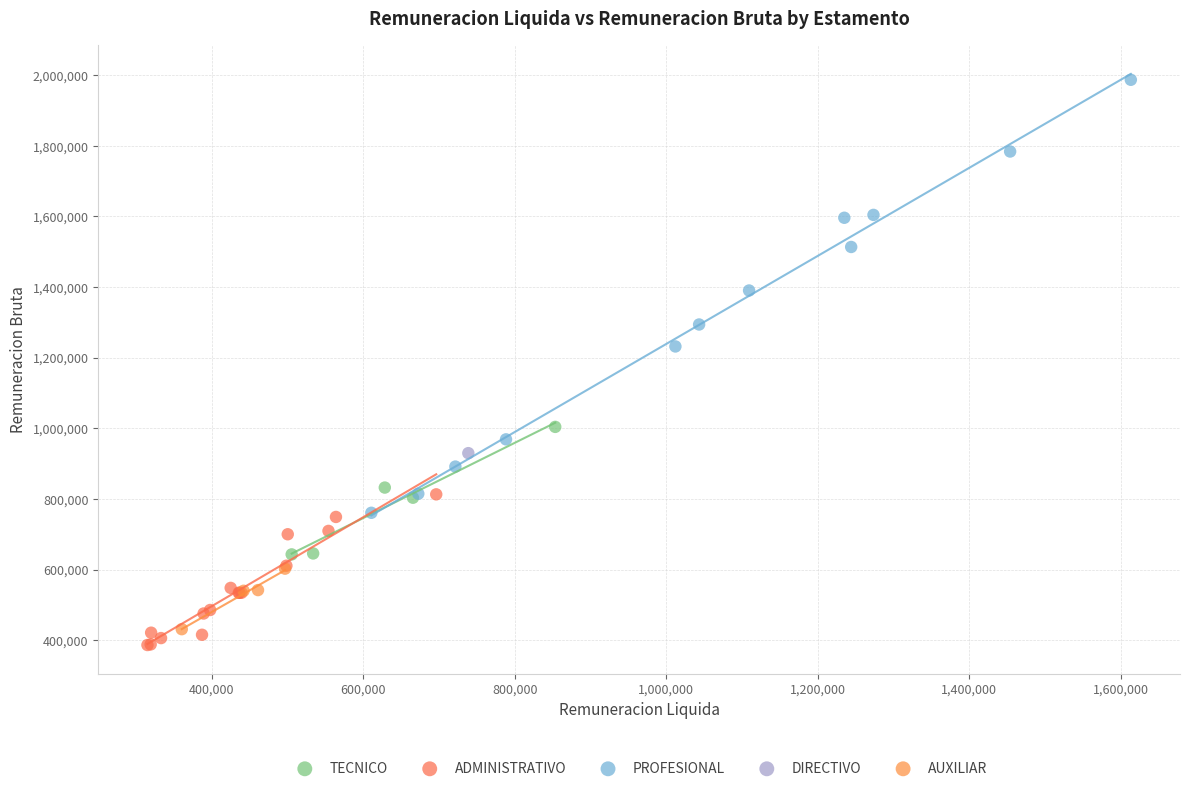

What are all the series names shown in the legend?

TECNICO, ADMINISTRATIVO, PROFESIONAL, DIRECTIVO, AUXILIAR